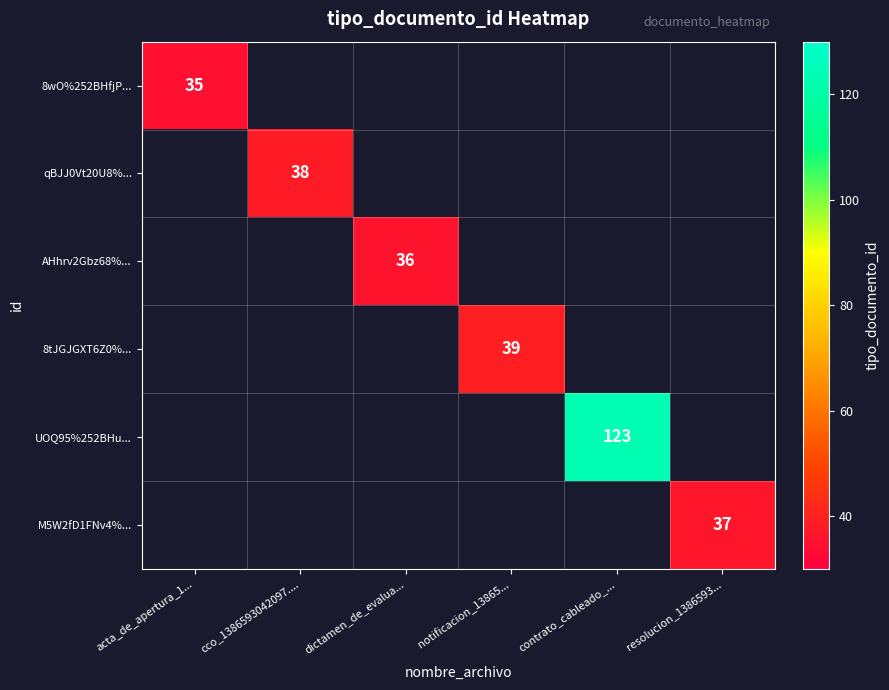

The value of AHhrv2Gbz68%... at dictamen_de_evalua... is 63. True or false?

False